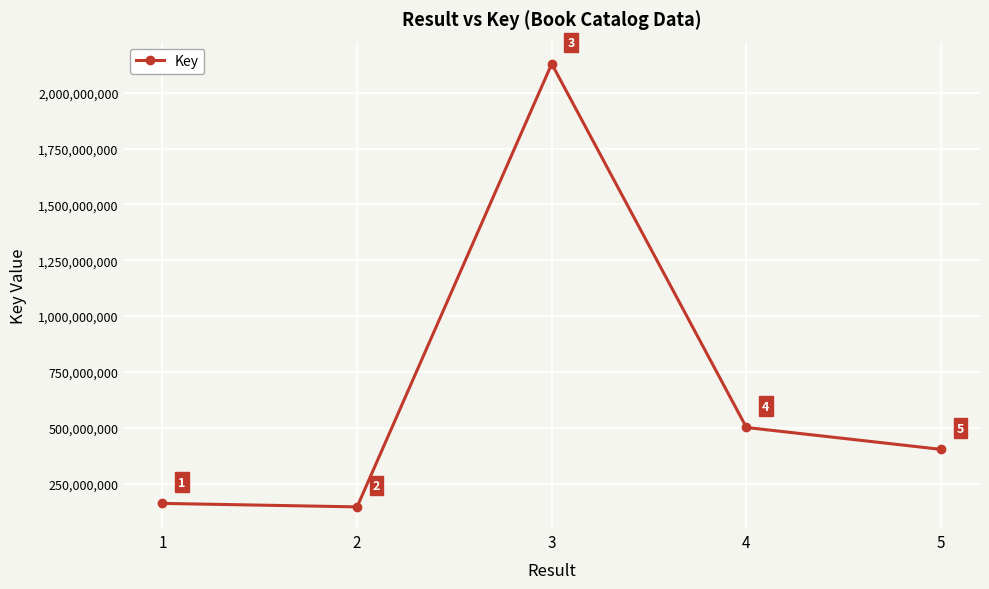

The value at 3 is 2129661606. True or false?

True